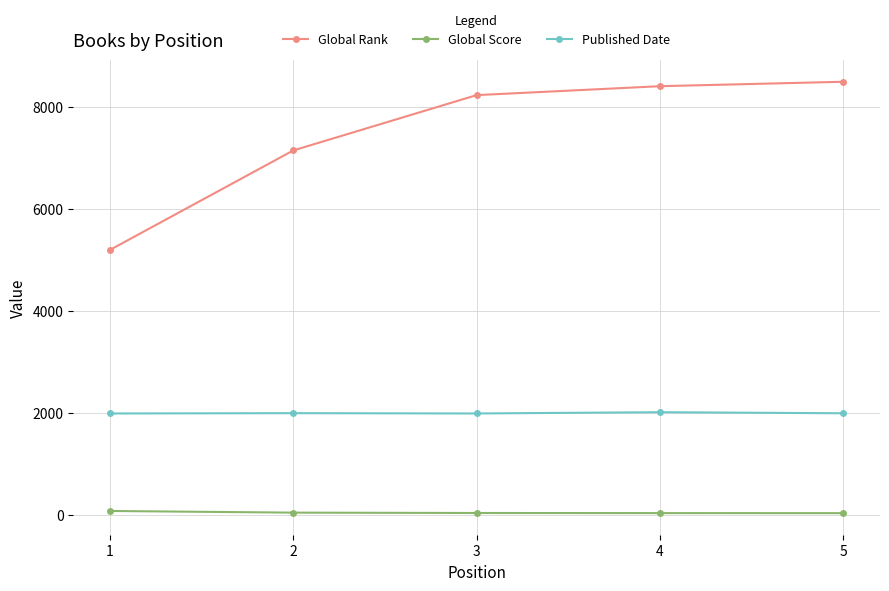

List the series in order of their peak value, lowest first.

Global Score, Published Date, Global Rank